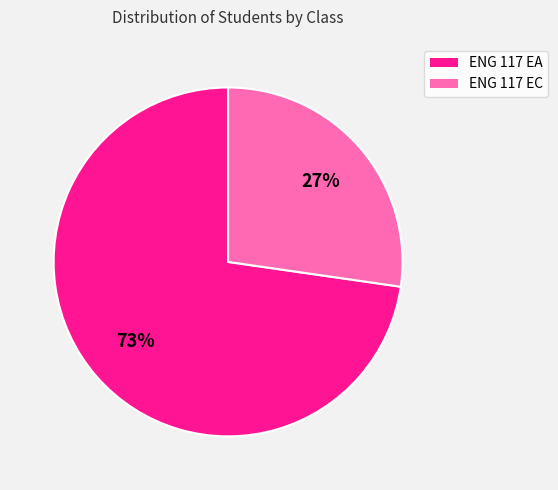

What is the largest slice in the pie chart?

ENG 117 EA